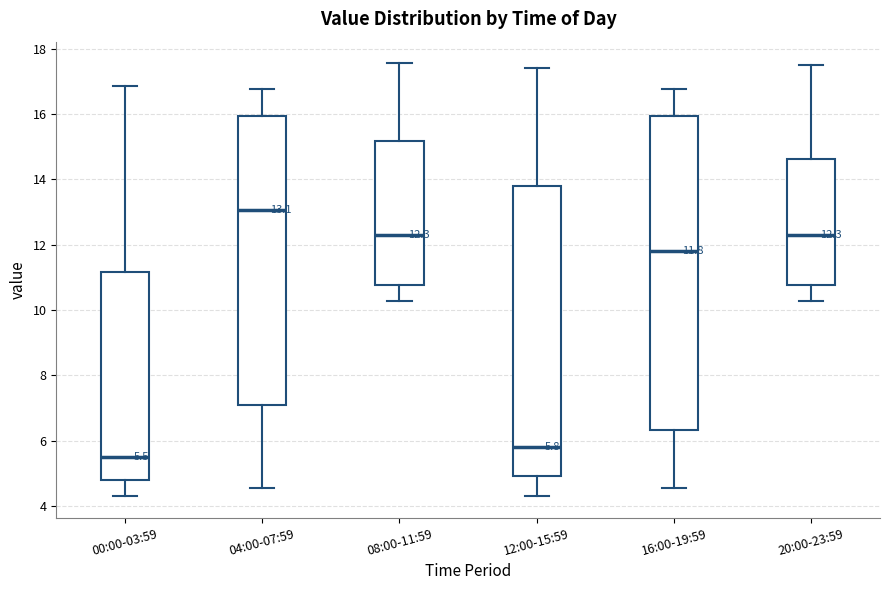

Comparing the boxes themselves (not the whiskers), which one is the tallest?

16:00-19:59